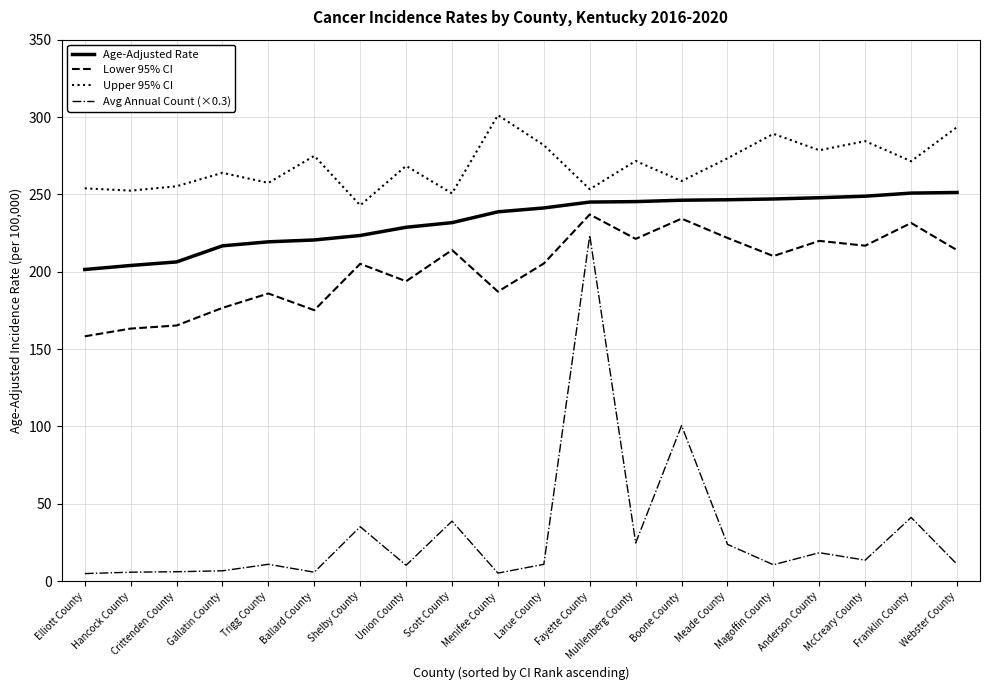

Does the chart display data point markers on the line(s)?

No